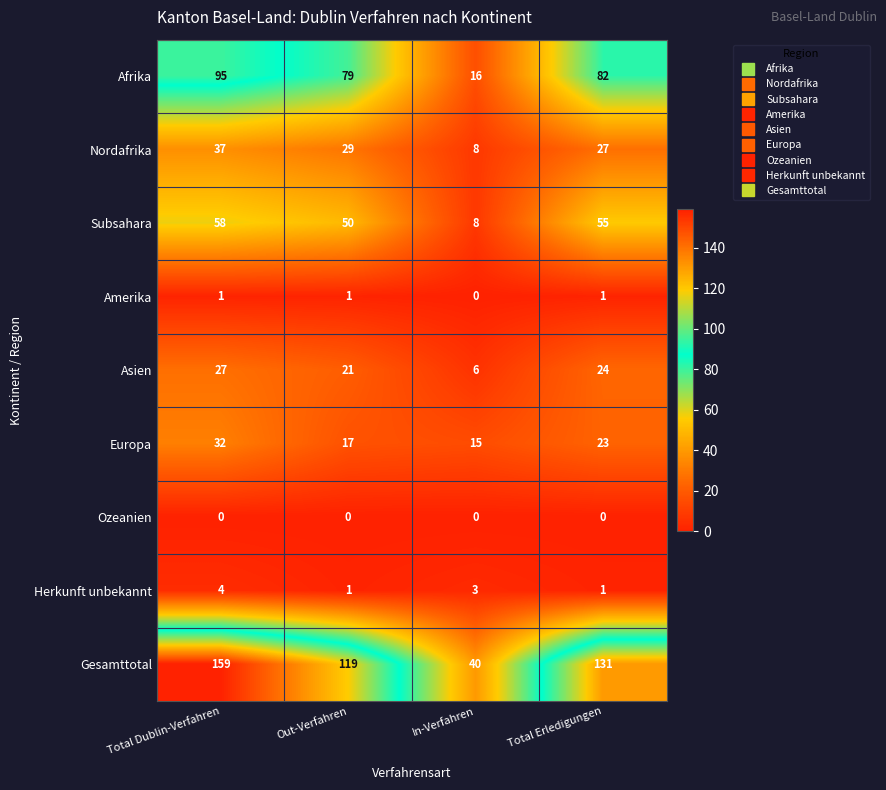

Count the Amerika values in the range 1 to 2.

3